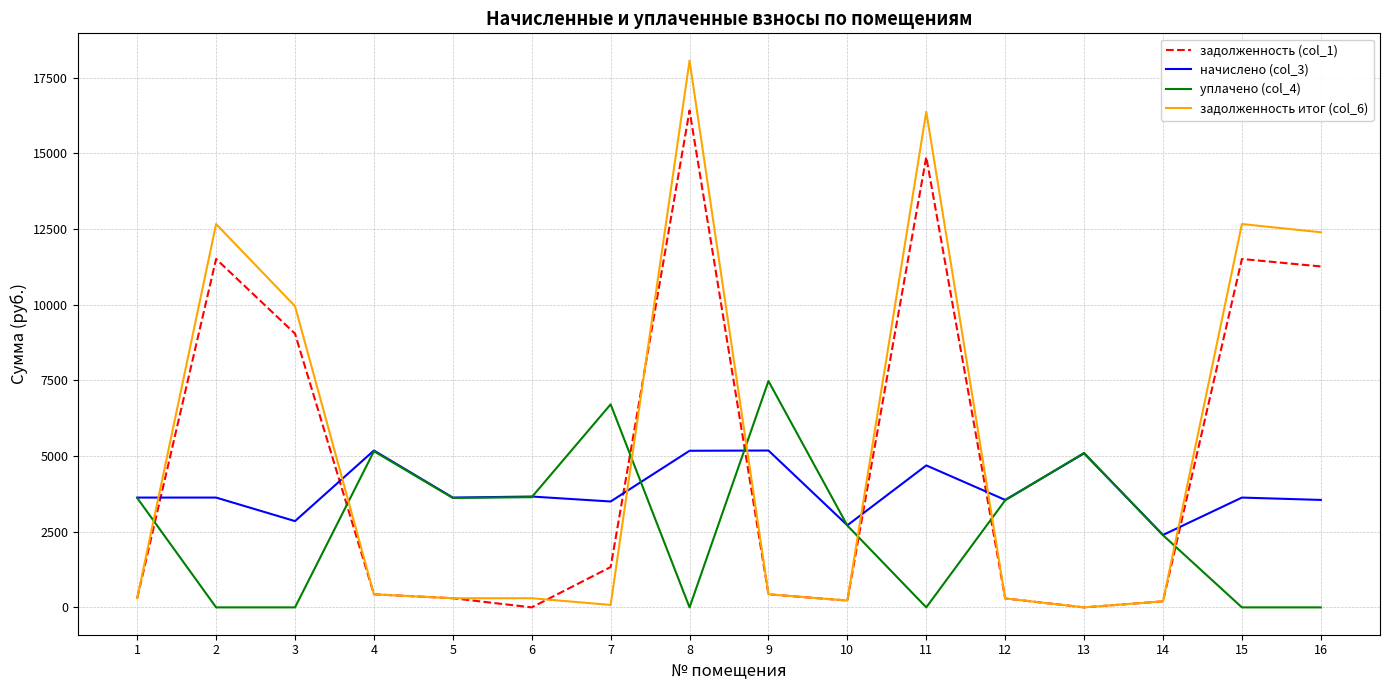

At 8, list the series in order from smallest to largest.

уплачено (col_4), начислено (col_3), задолженность (col_1), задолженность итог (col_6)